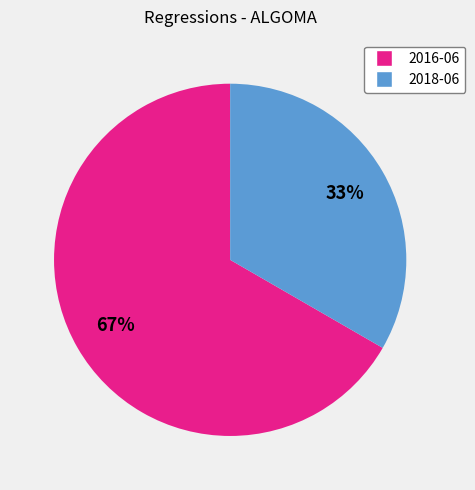

To the nearest percent, what is the combined percentage of 2018-06 and 2016-06?

100%